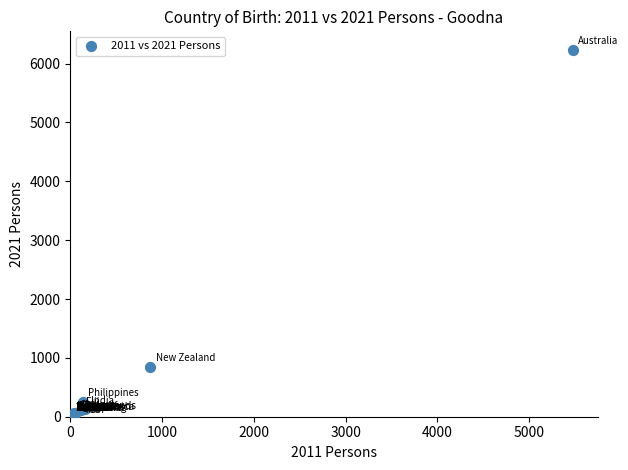

What Y value in the scatter plot is closest to 3118?

851